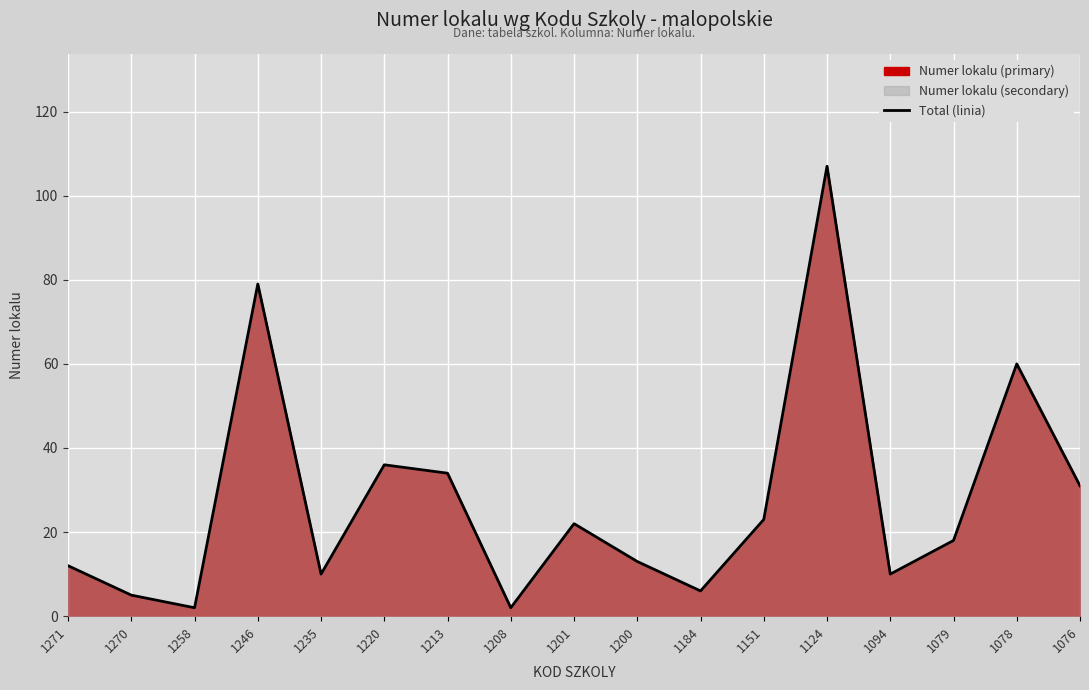

How many points are lower than both their immediate neighbors (excluding endpoints)?

5